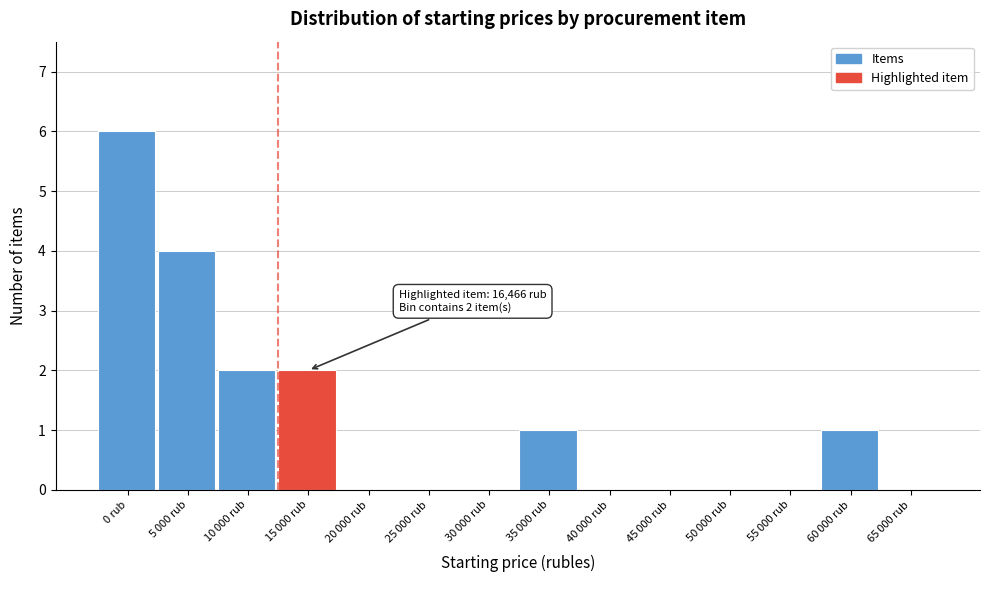

What is the maximum value shown in the chart?

6